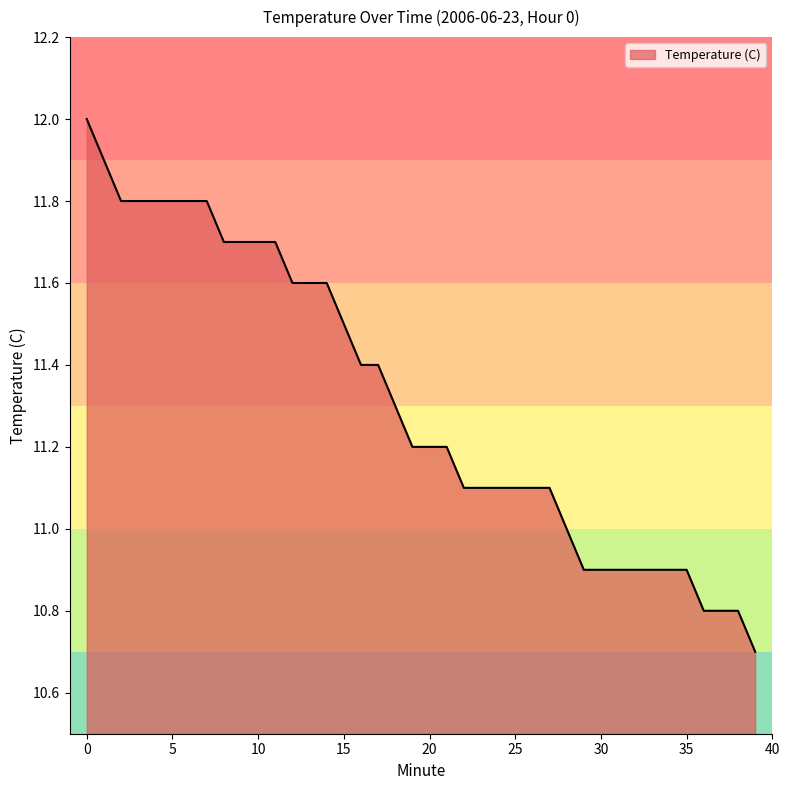

How many lines are shown in the chart?

1